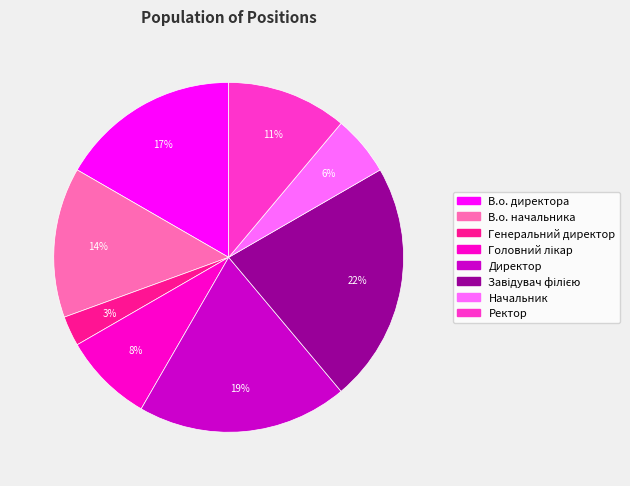

True or false: Ректор accounts for 2% of the total.

False